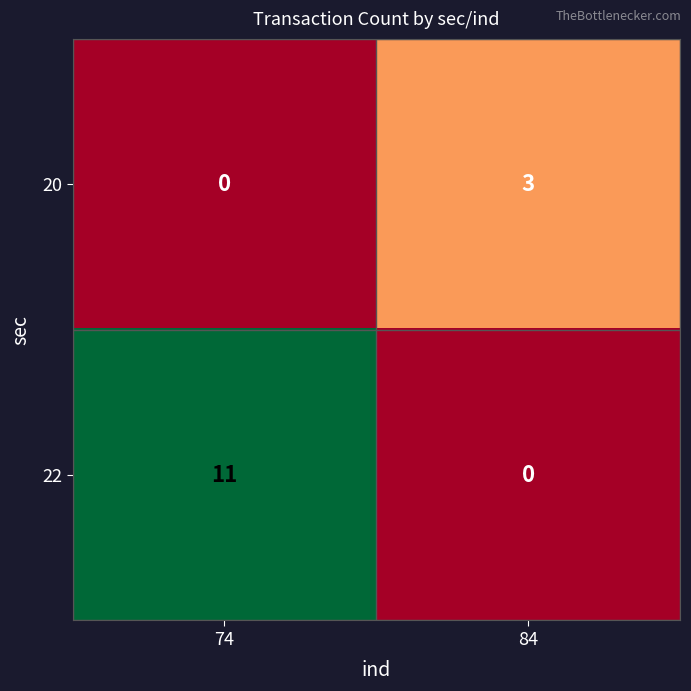

Reading left to right, extract all data points from this chart.

20: 0	3
22: 11	0